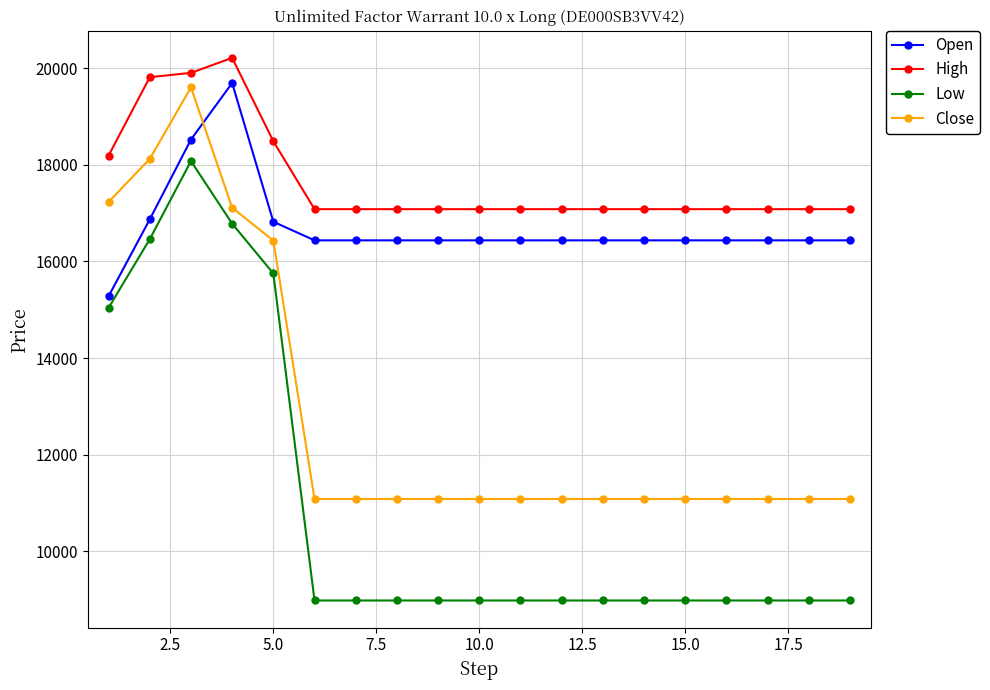

Is this an area chart (filled region under the line)?

No